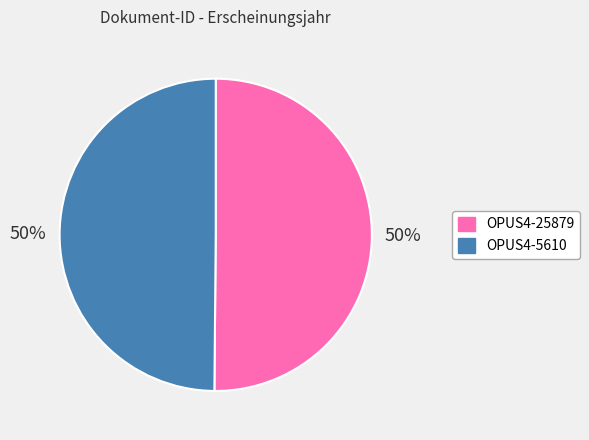

Combined, do OPUS4-5610 and OPUS4-25879 account for over 50%?

Yes